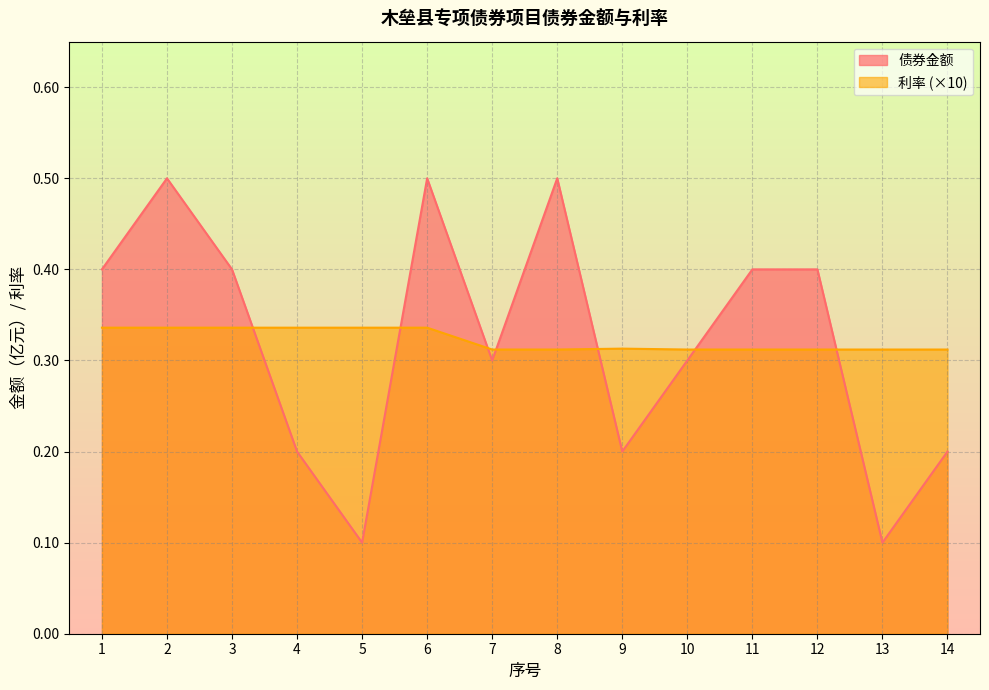

How many categories are shown in the chart?

14